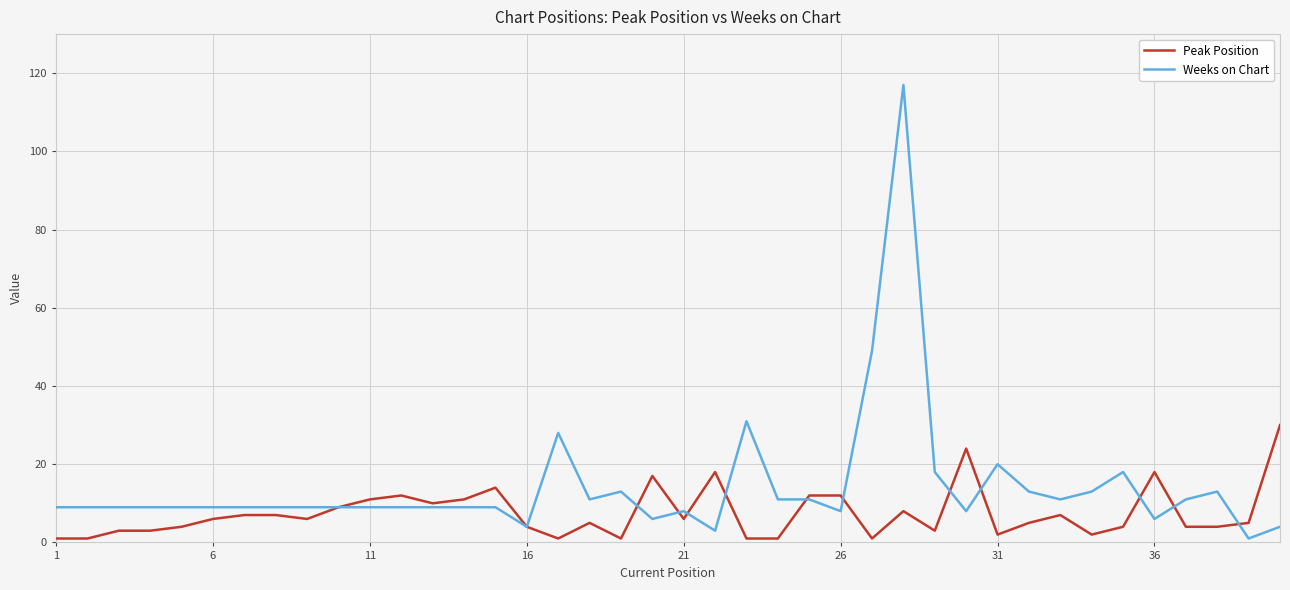

List the series in order of their peak value, highest first.

Weeks on Chart, Peak Position